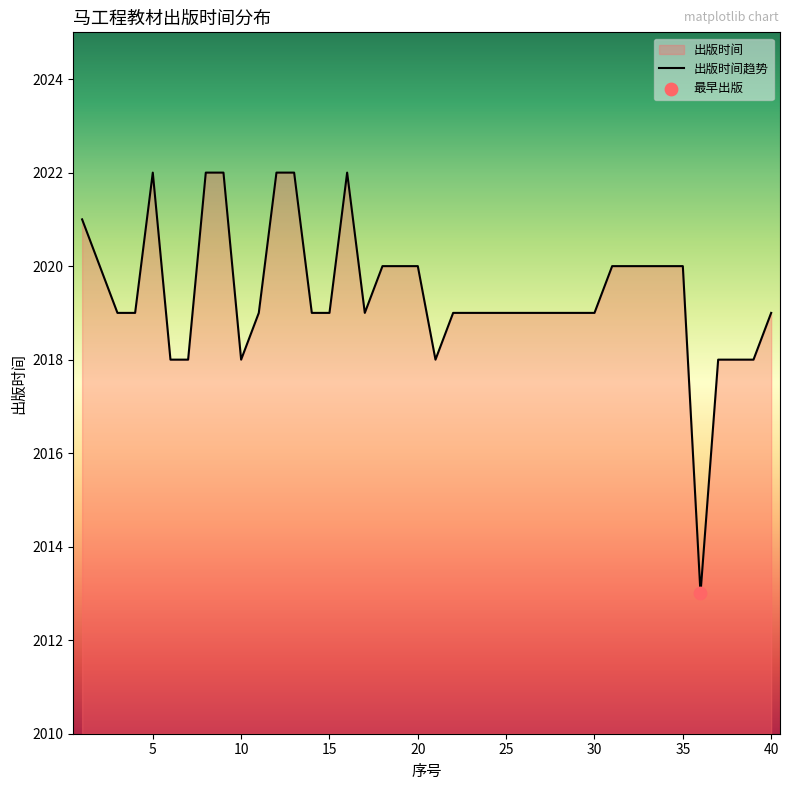

Approximately how many times larger is the value at 35 compared to 36?

1.0